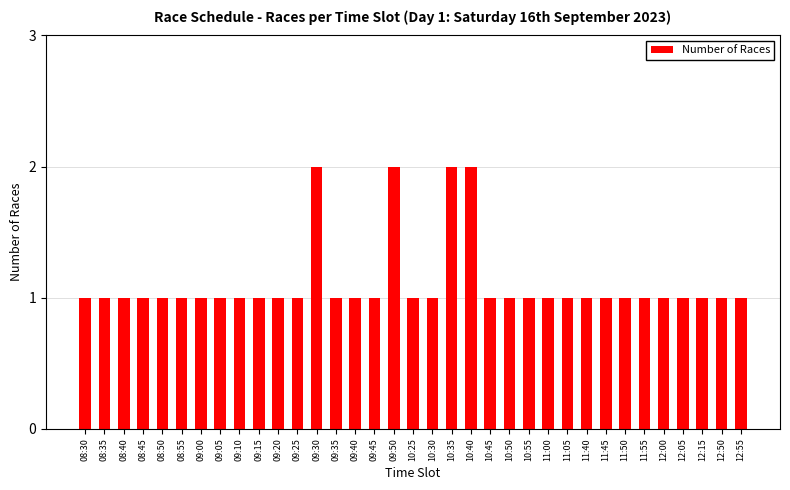

What is the label of the 1st bar from the right?

12:55